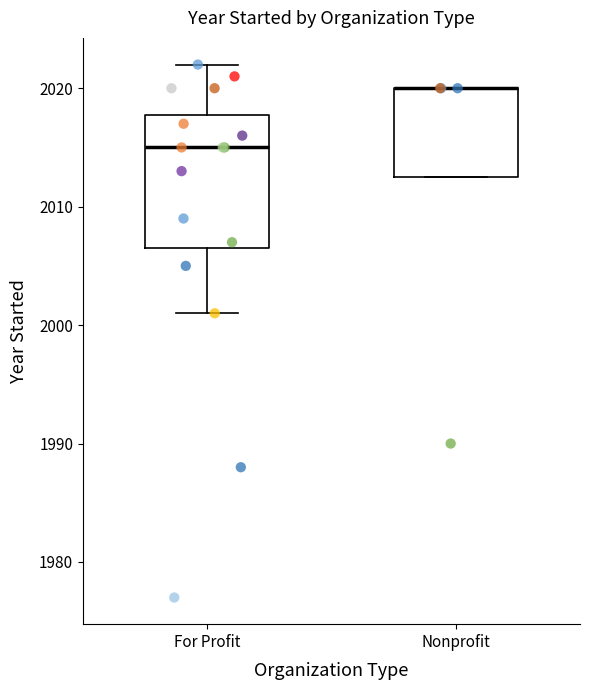

Reading left to right, transcribe this box plot: for each box, give where its median line is, the range the box spans, and where its two whiskers end, as read against the y-axis. The values are not printed on the chart, so give them approximately, as read against the axis.

For Profit: median 2015, box 2007 to 2018, whiskers 2001 to 2022
Nonprofit: median 2020 (drawn on the box's upper edge), box 2013 to 2020, whiskers 2013 to 2020